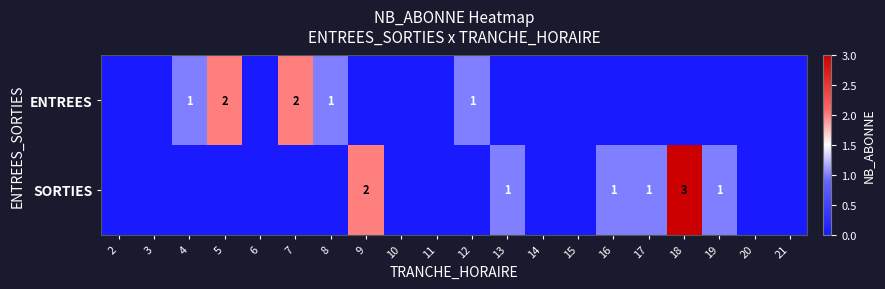

The SORTIES series shows 0 at 19. True or false?

False